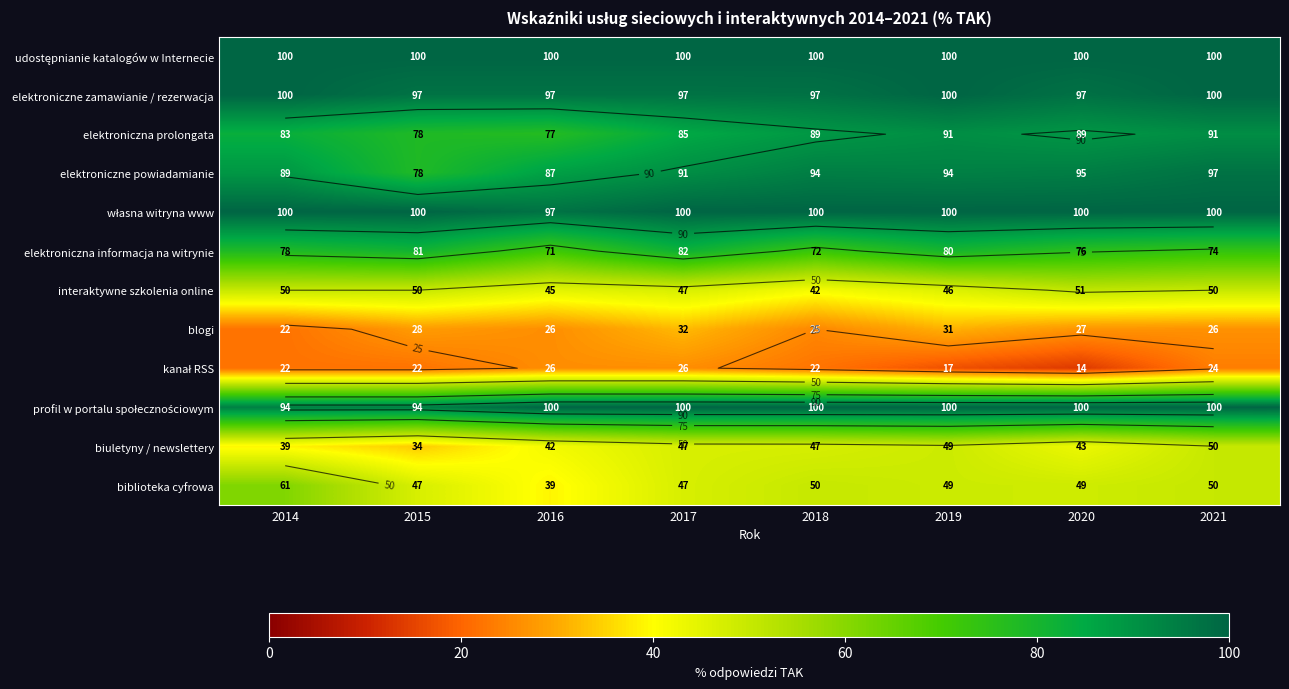

Rank the series by their maximum value, from highest to lowest.

udostępnianie katalogów w Internecie, elektroniczne zamawianie / rezerwacja, własna witryna www, profil w portalu społecznościowym, elektroniczne powiadamianie, elektroniczna prolongata, elektroniczna informacja na witrynie, biblioteka cyfrowa, interaktywne szkolenia online, biuletyny / newslettery, blogi, kanał RSS